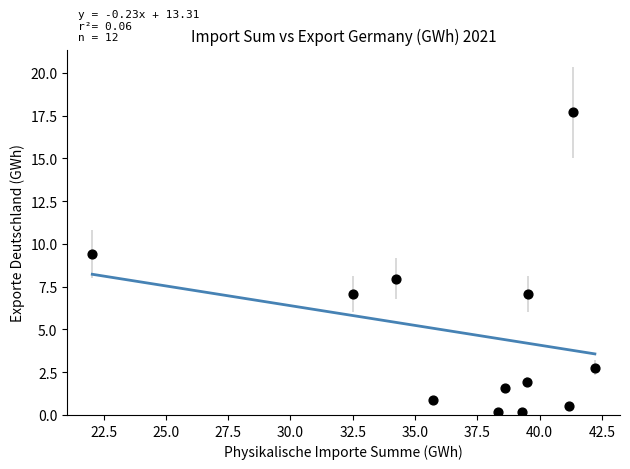

What is the range of Y values (max minus min)?

17.6